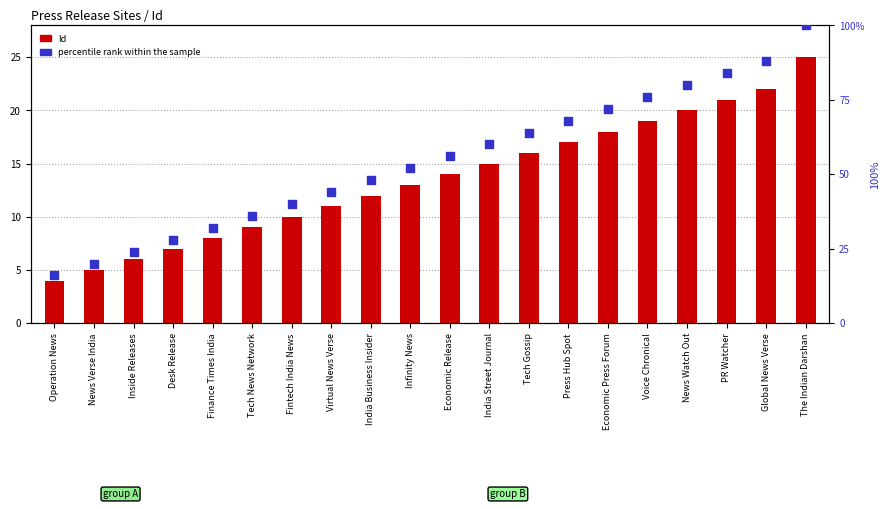

Which series has the largest total across all categories?

percentile rank within the sample